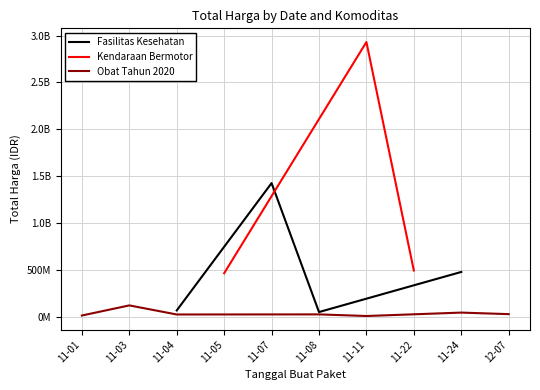

The Kendaraan Bermotor series shows 52928445 at 2021-11-07. True or false?

False